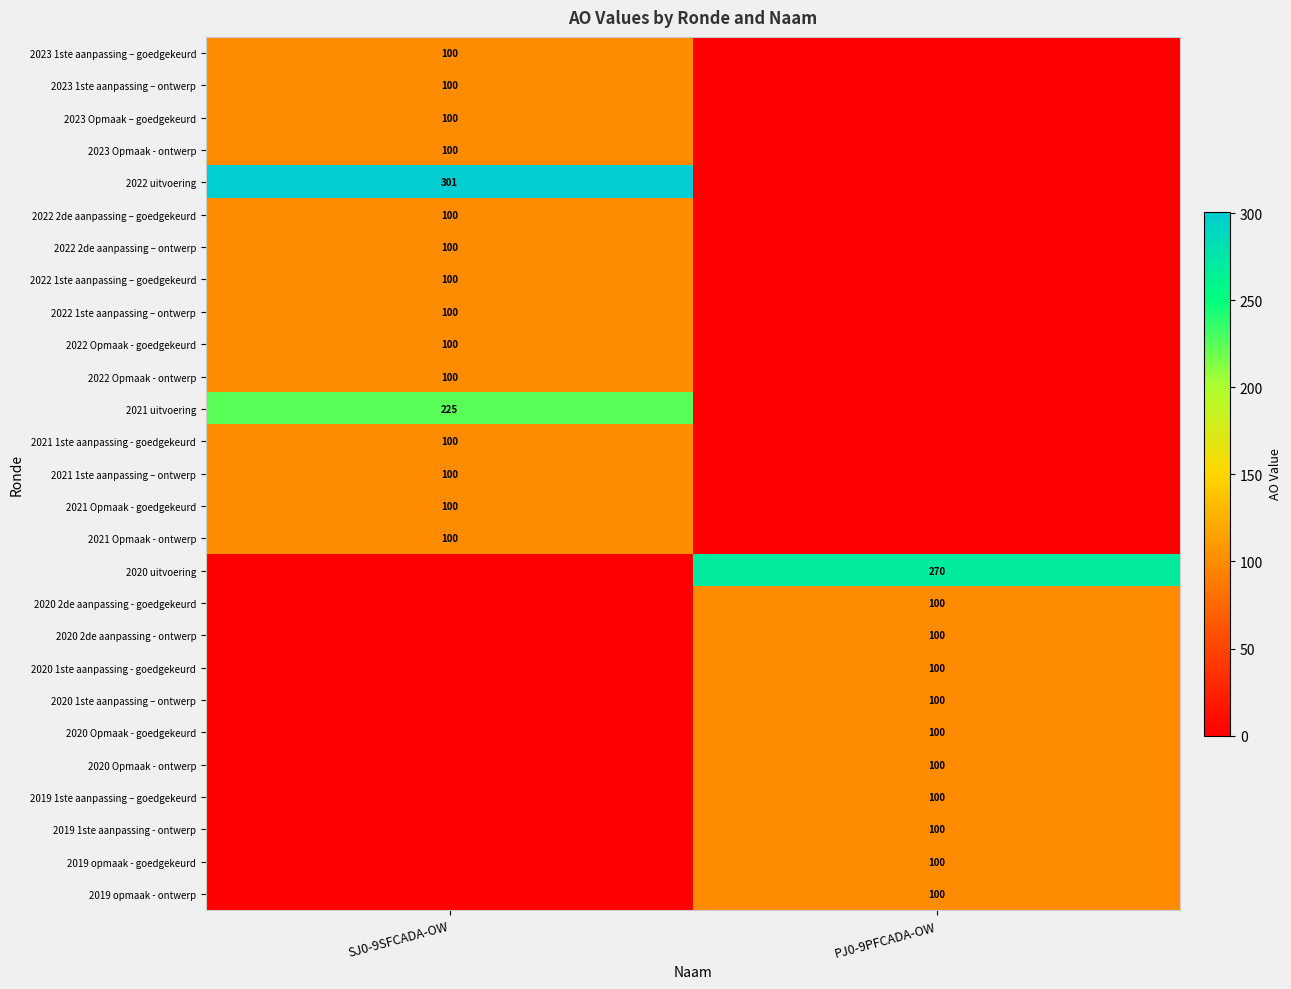

Is it true that 2022 Opmaak - ontwerp equals 170 at SJ0-9SFCADA-OW?

False